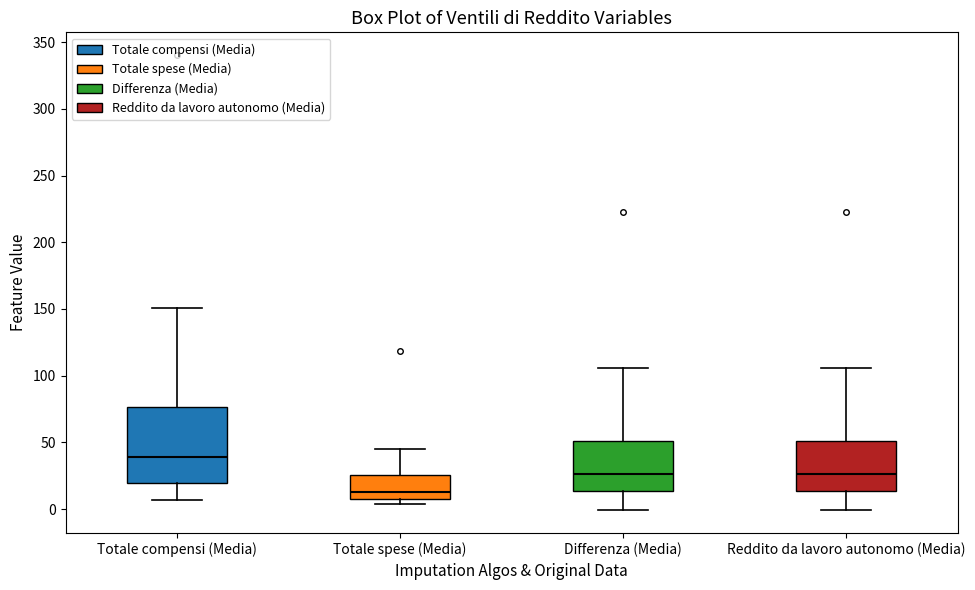

Reading left to right, transcribe this box plot: for each box, give where its median line is, the range the box spans, and where its two whiskers end, as read against the y-axis. The values are not printed on the chart, so give them approximately, as read against the axis.

Totale compensi (Media): median 40, box 20 to 75, whiskers 5 to 150
Totale spese (Media): median 15, box 10 to 25, whiskers 5 to 45
Differenza (Media): median 25, box 15 to 50, whiskers 0 to 105
Reddito da lavoro autonomo (Media): median 25, box 15 to 50, whiskers 0 to 105